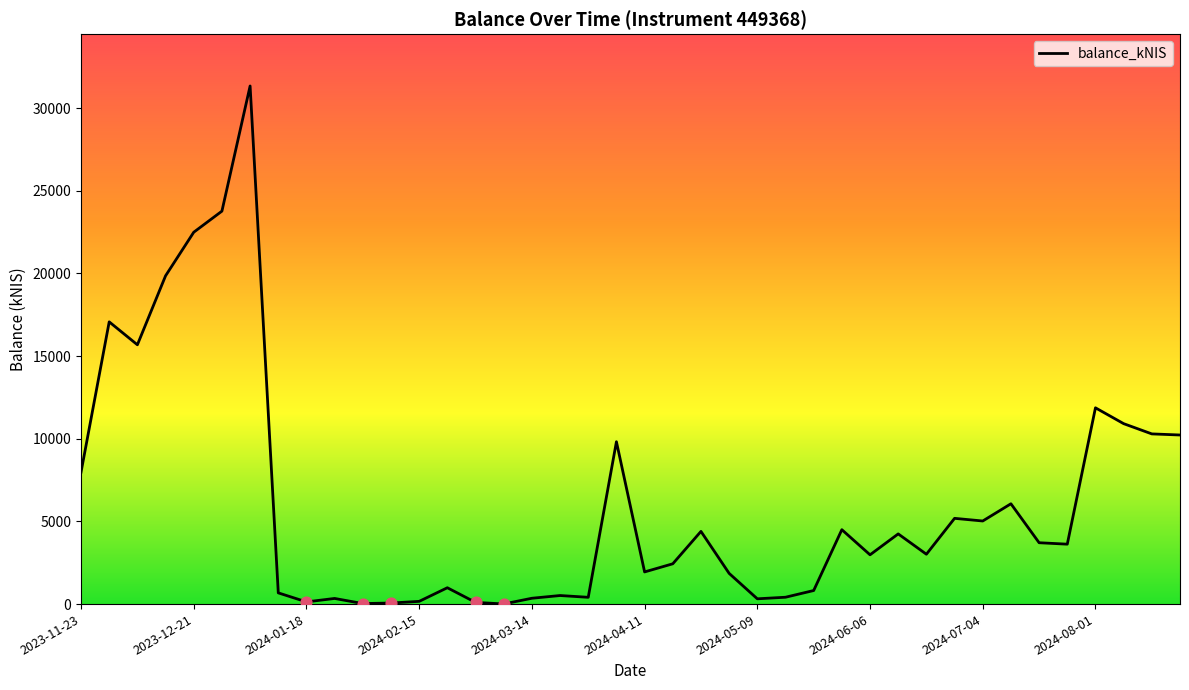

What is the maximum value shown in the chart?

31343.8